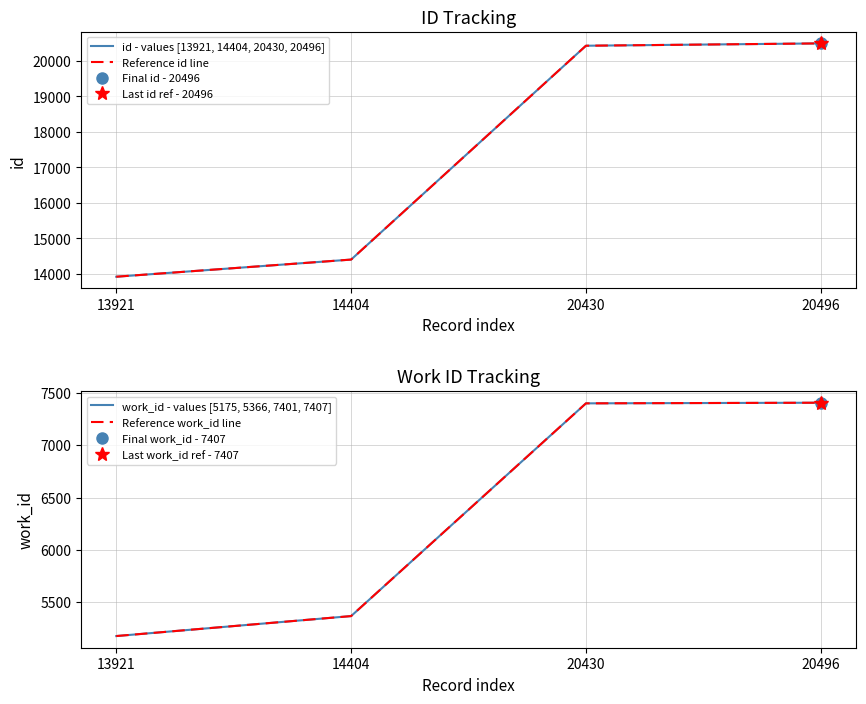

At which label does id - values [13921, 14404, 20430, 20496] first exceed 20430?

20496